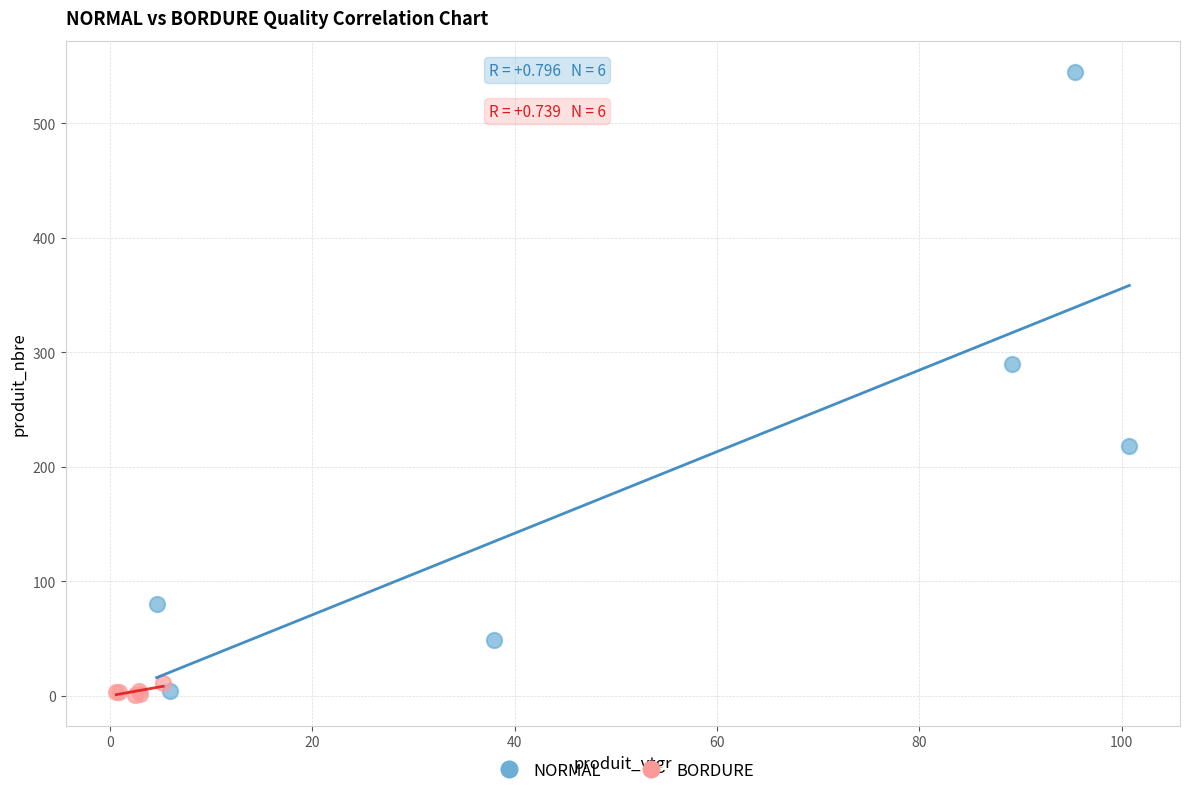

Which series has the widest spread of Y values?

NORMAL